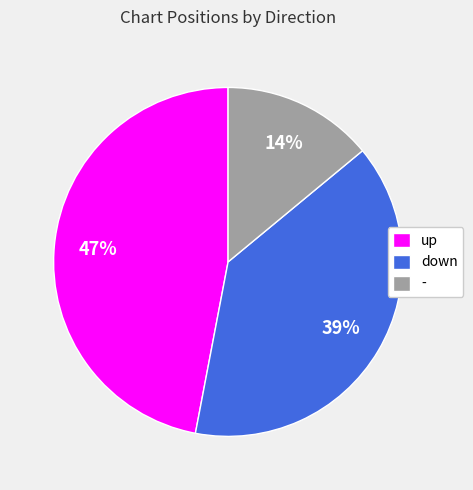

Which slice is the smallest?

-